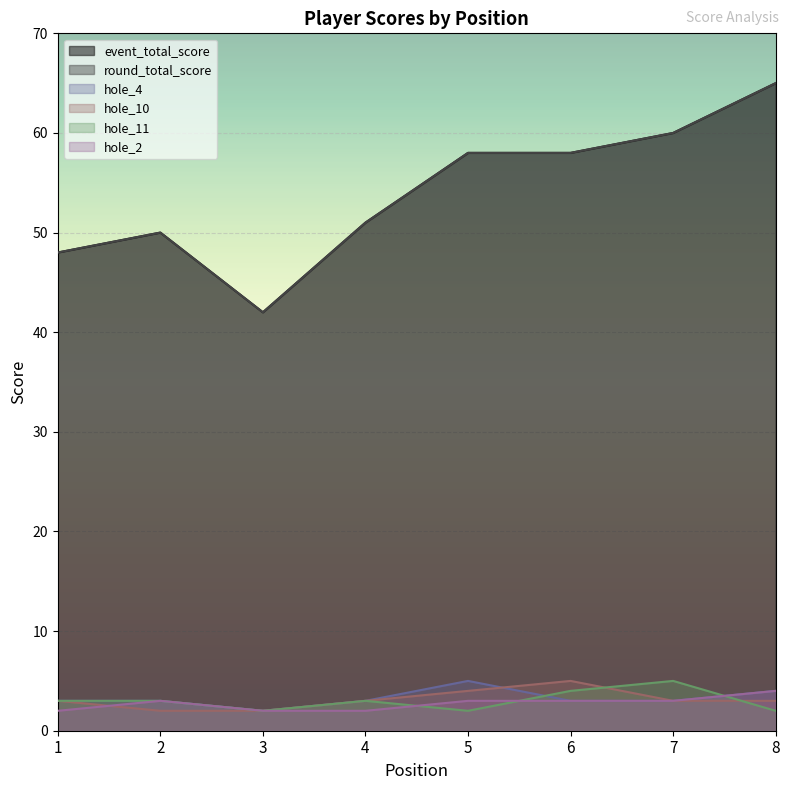

True or false: hole_10 and event_total_score intersect in this chart.

False